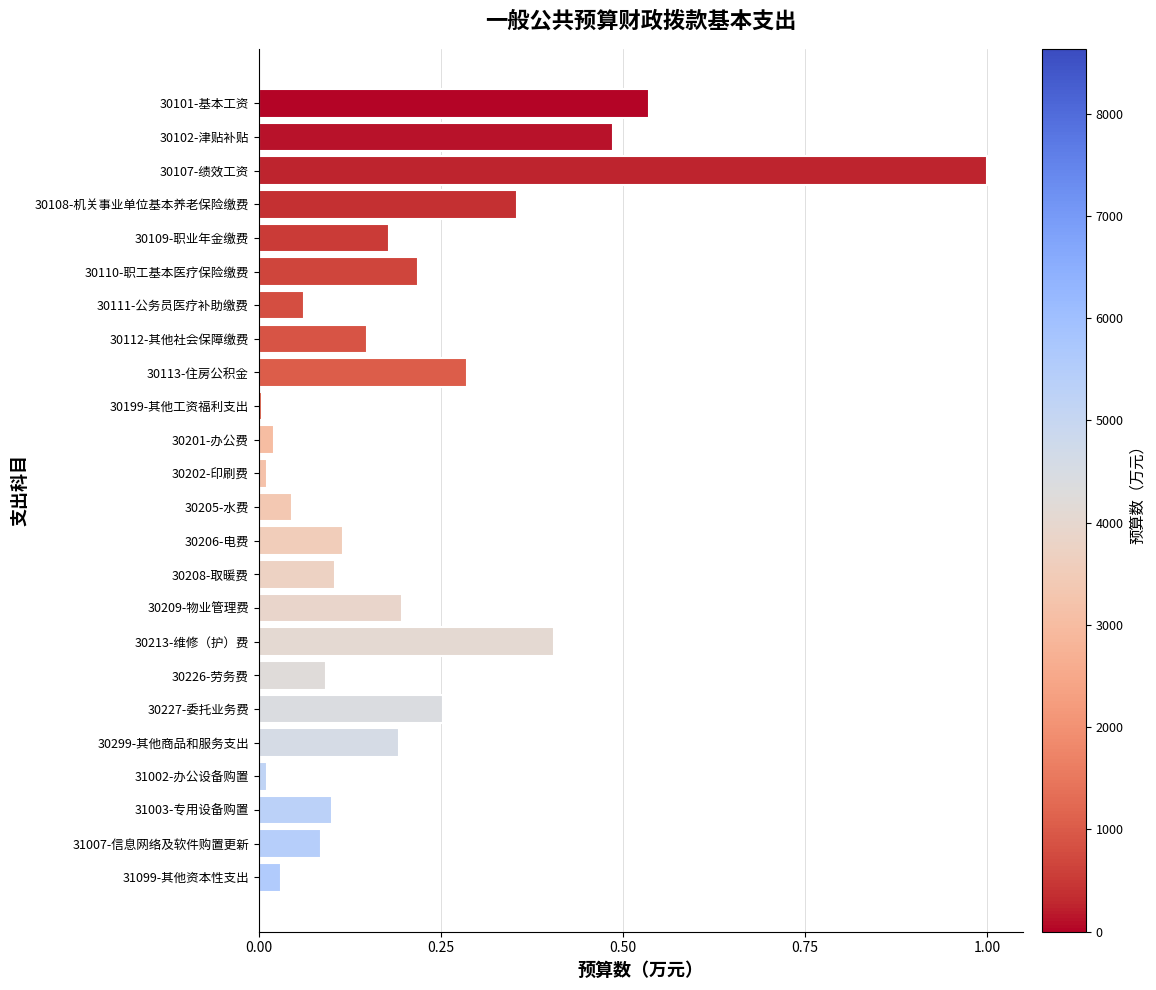

Does the chart contain any negative values?

No